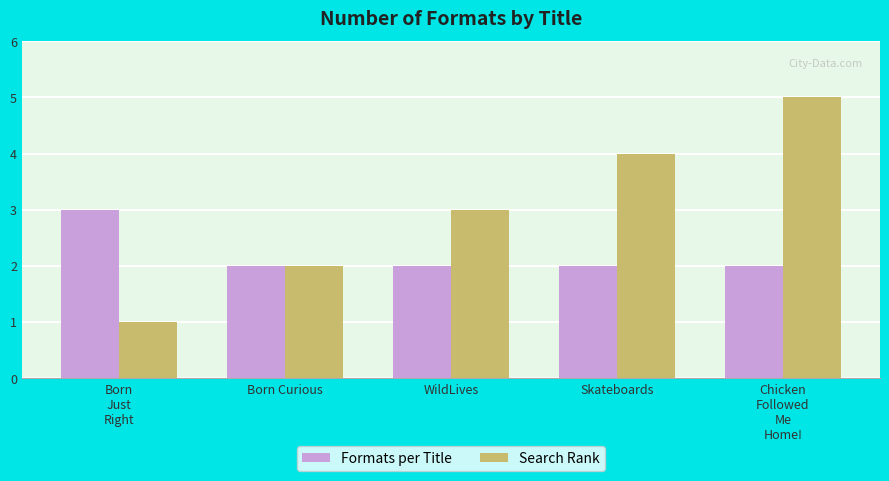

What is the average value of the Formats per Title series?

2